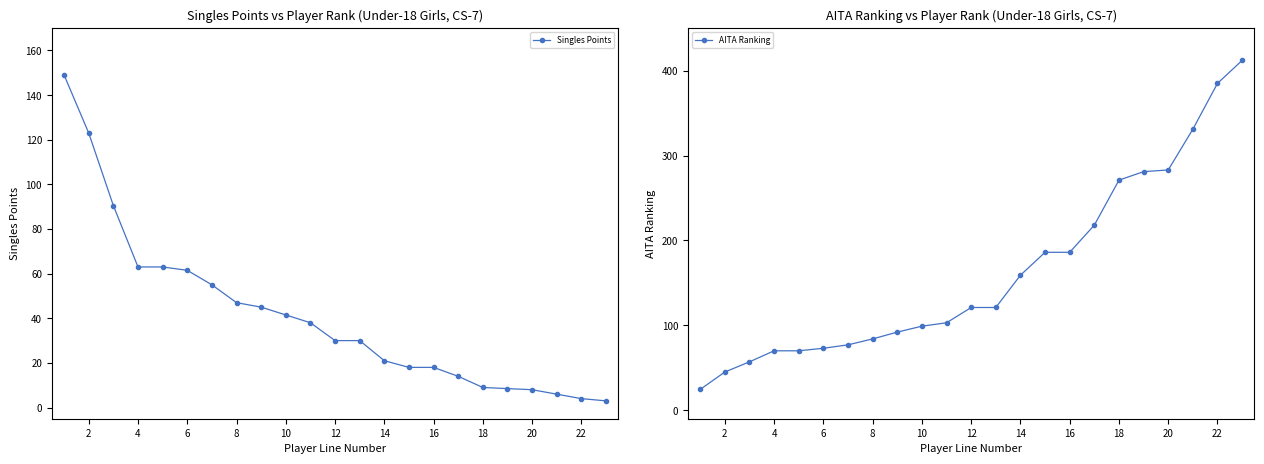

The Singles Points series shows 47.0 at 8. True or false?

True